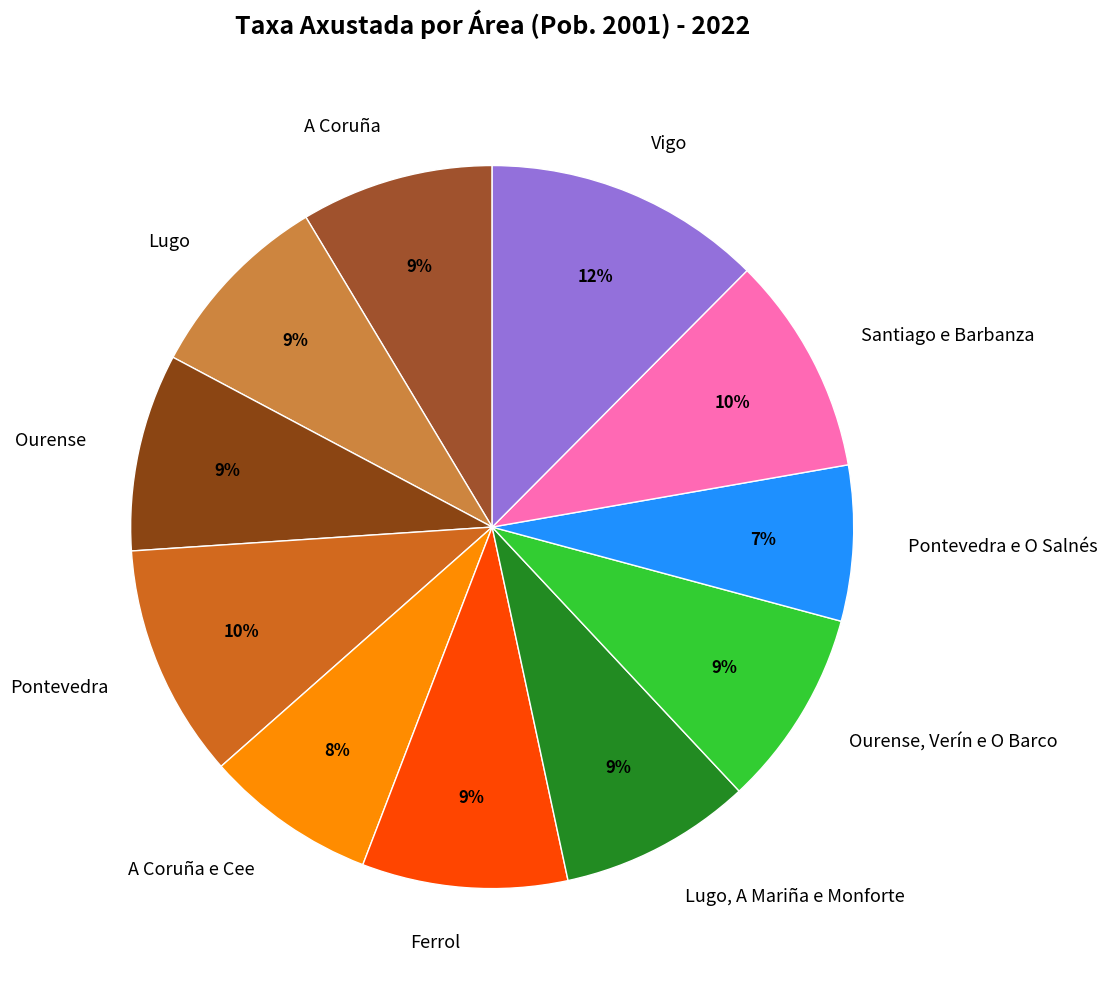

How many slices are in this pie chart?

11